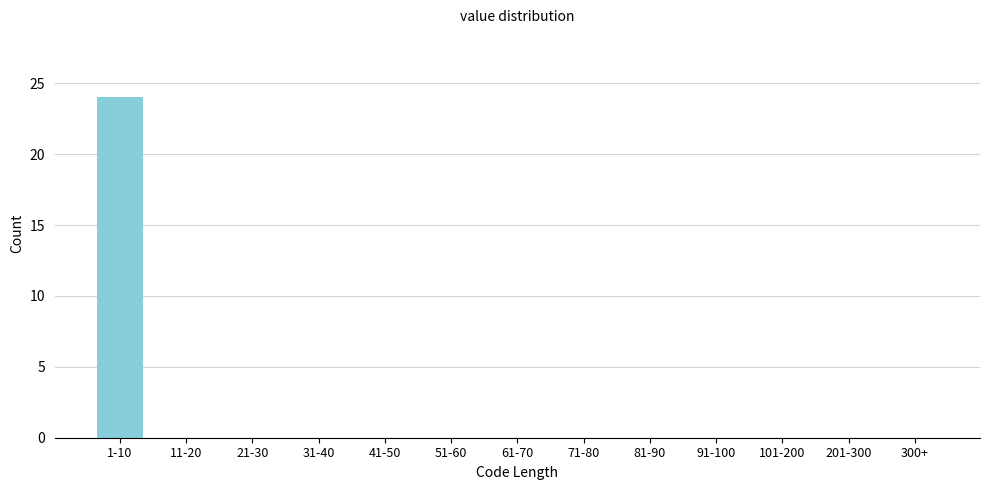

Reading right to left, extract all data points from this chart.

300+=0	201-300=0	101-200=0	91-100=0	81-90=0	71-80=0	61-70=0	51-60=0	41-50=0	31-40=0	21-30=0	11-20=0	1-10=24